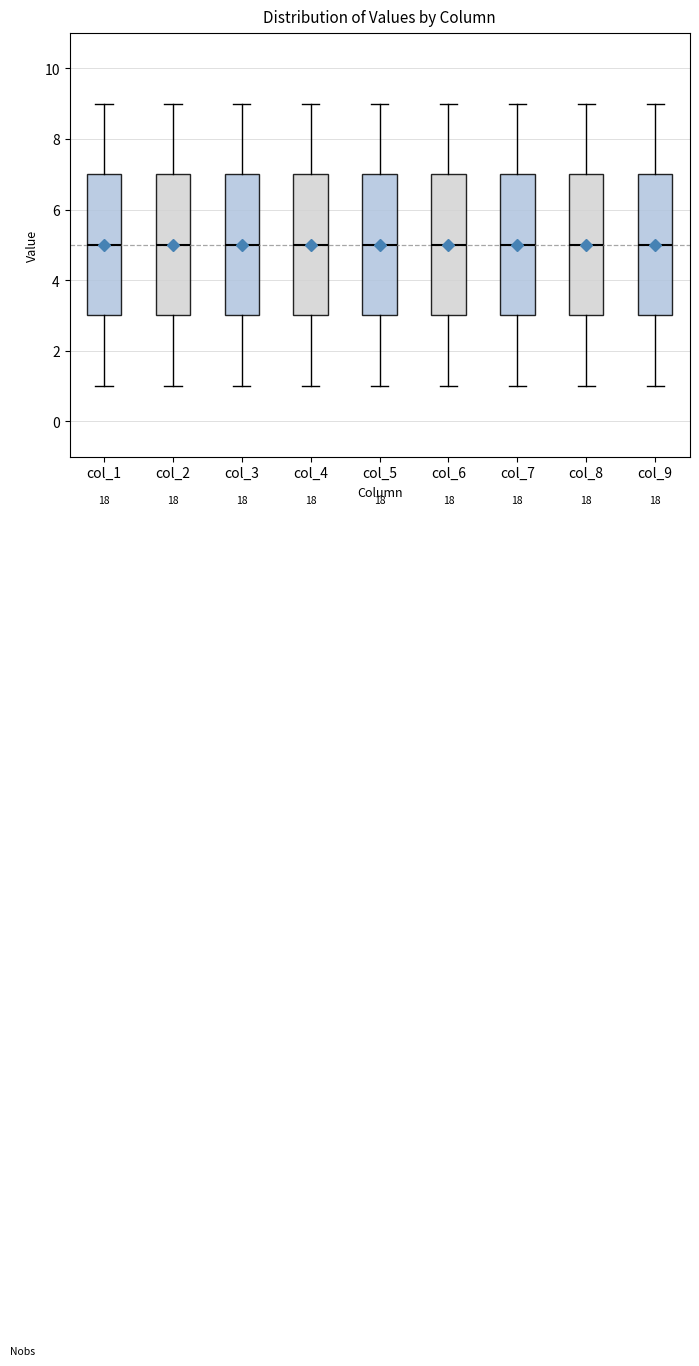

Where does the lower whisker of the box for col_4 end on the y-axis? The values are not printed on the chart, so give them approximately, as read against the axis.

1